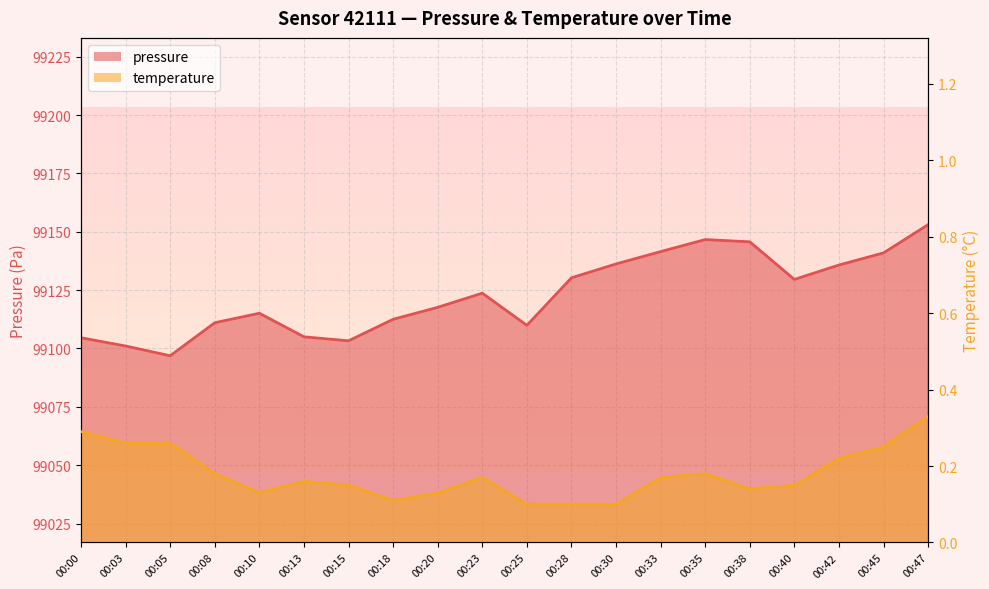

List the series in order of their peak value, lowest first.

temperature, pressure